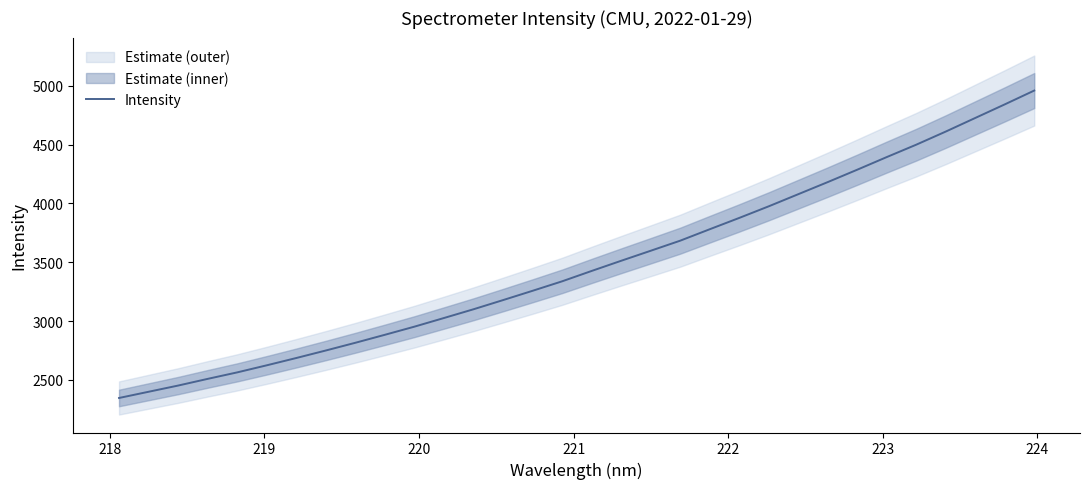

Does the chart have visible grid lines?

No